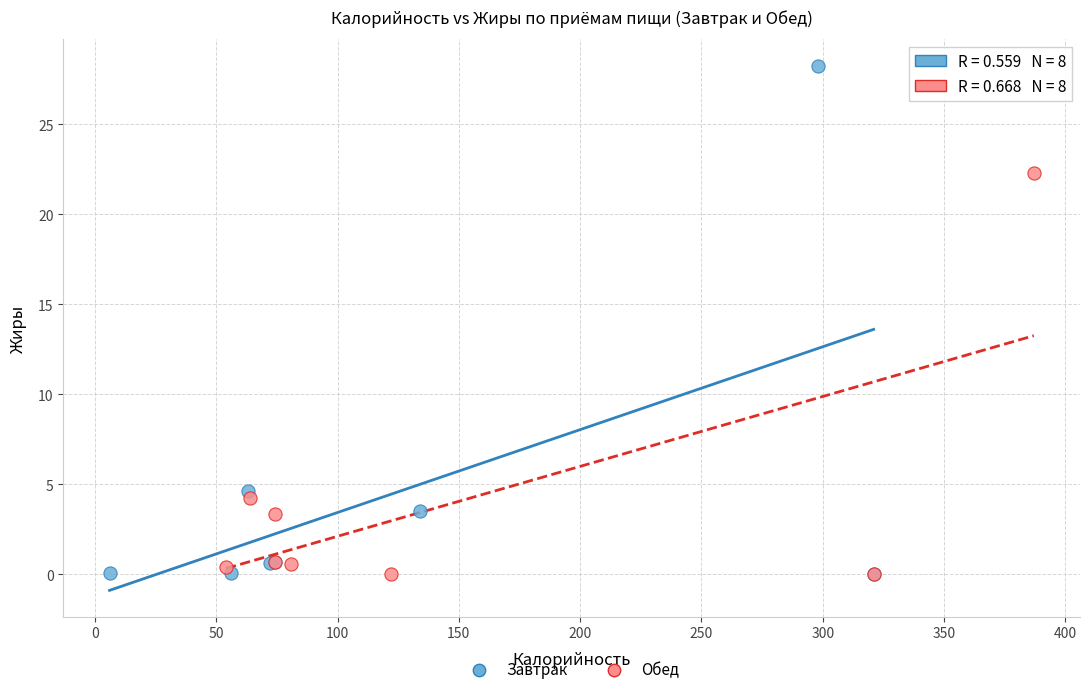

Which series has the largest Y range (max minus min)?

Завтрак